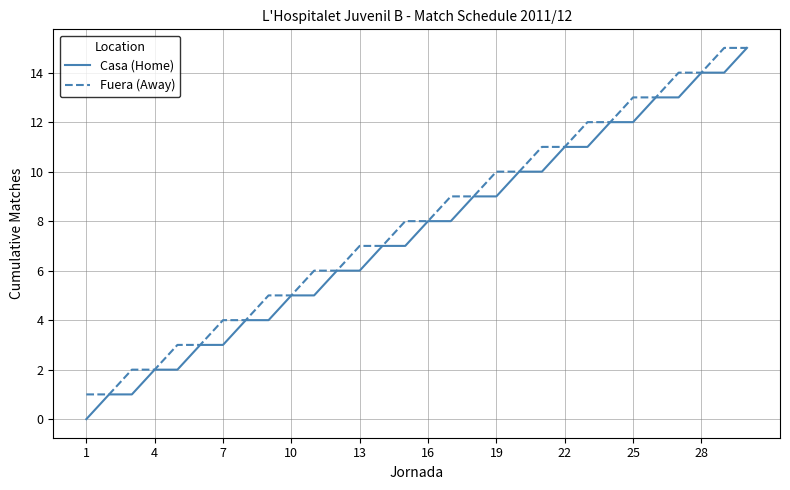

What are all the series names shown in the legend?

Casa (Home), Fuera (Away)